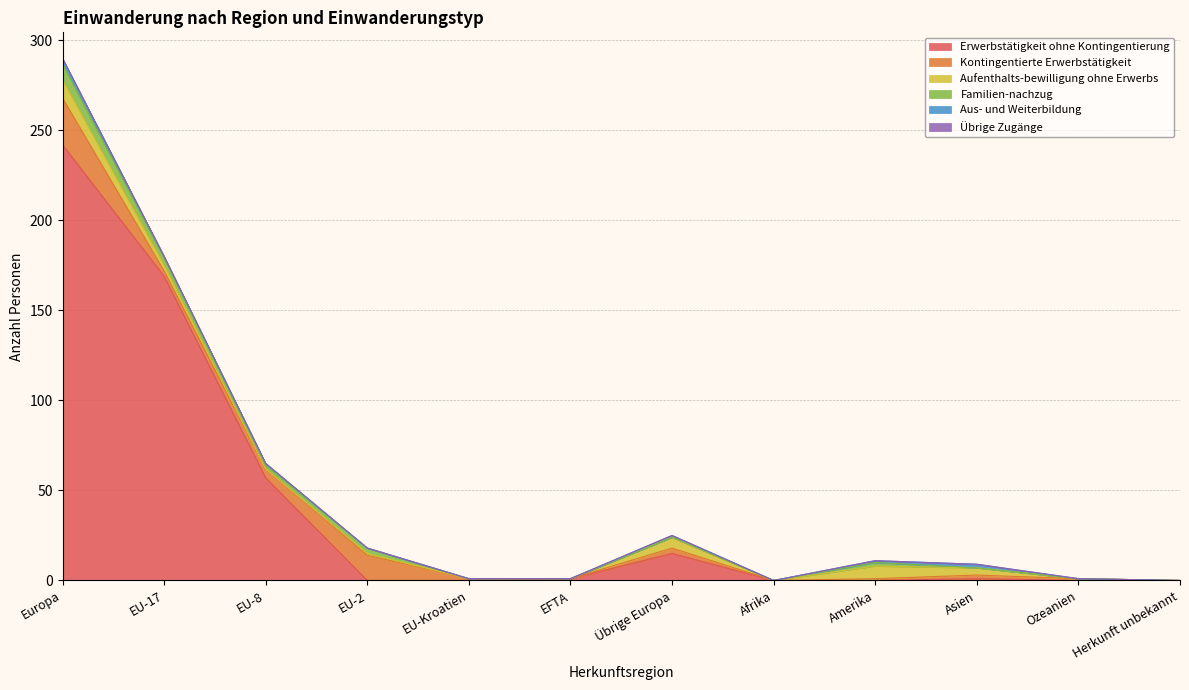

What position from the right is EU-2?

9